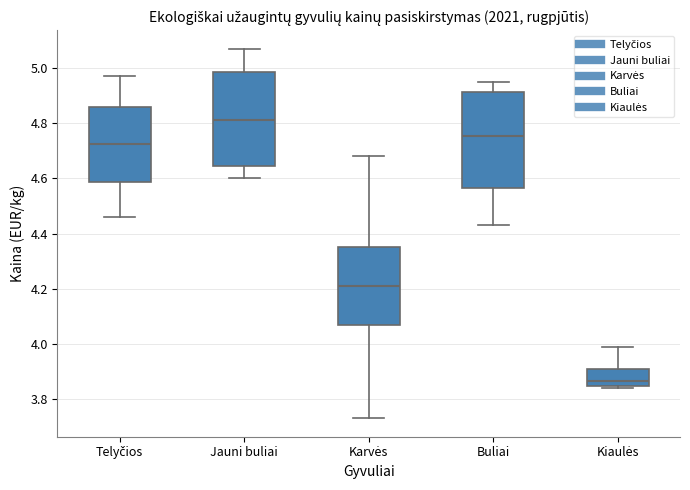

Reading left to right, read every box against the y-axis: the position of its median line, the range the box covers, and the ends of its whiskers. The values are not printed on the chart, so give them approximately, as read against the axis.

Telyčios: median 4.72, box 4.58 to 4.86, whiskers 4.46 to 4.98
Jauni buliai: median 4.82, box 4.64 to 4.98, whiskers 4.60 to 5.08
Karvės: median 4.22, box 4.06 to 4.36, whiskers 3.74 to 4.68
Buliai: median 4.76, box 4.56 to 4.92, whiskers 4.44 to 4.96
Kiaulės: median 3.86, box 3.84 to 3.90, whiskers 3.84 (just below the box's lower edge) to 4.00